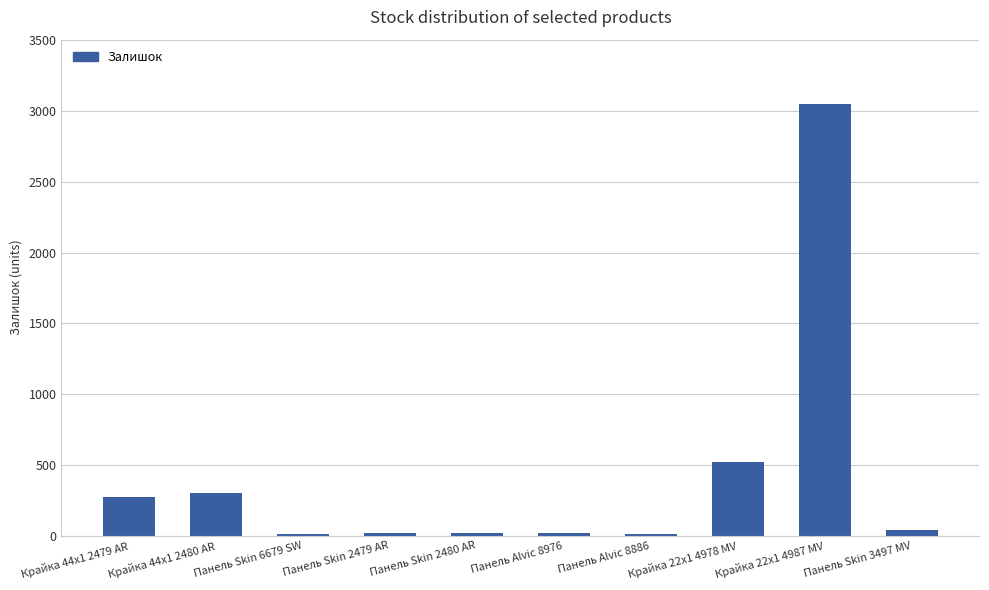

What is the greatest value displayed?

3048